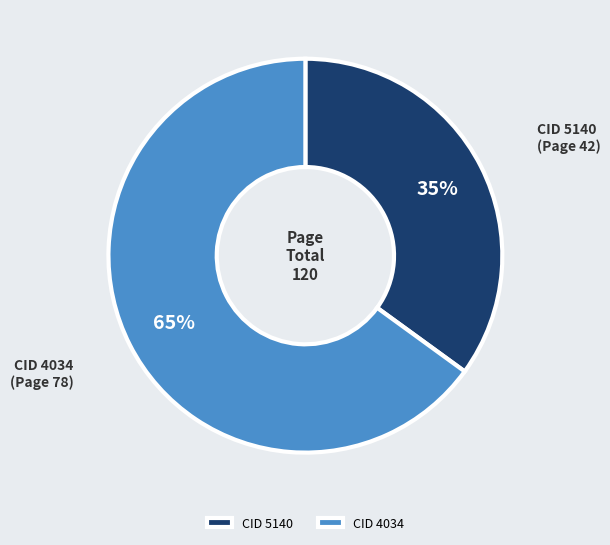

Which slice is the smallest?

CID 5140